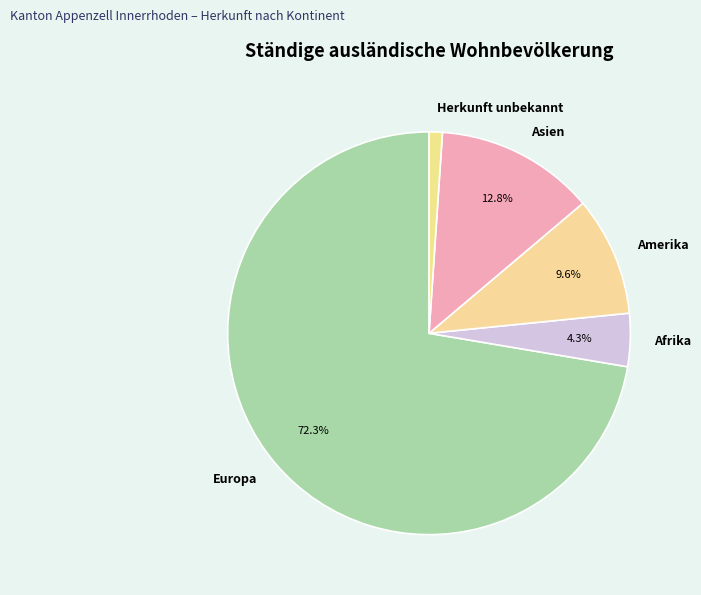

To the nearest percent, what percentage of the pie is Europa?

72%